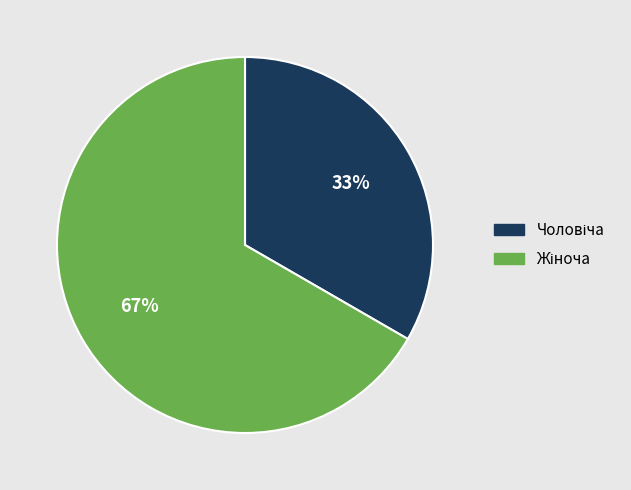

Does any single category account for the majority?

Yes